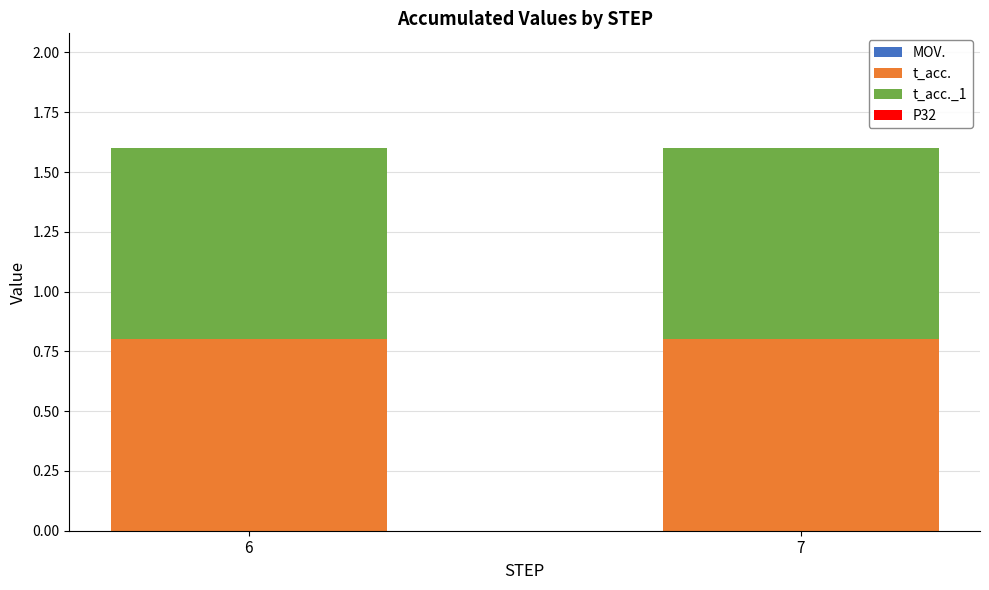

Reading right to left, extract all data points from this chart.

MOV.: 0.0	0.0
t_acc.: 0.8	0.8
t_acc._1: 0.8	0.8
P32: 0.0	0.0